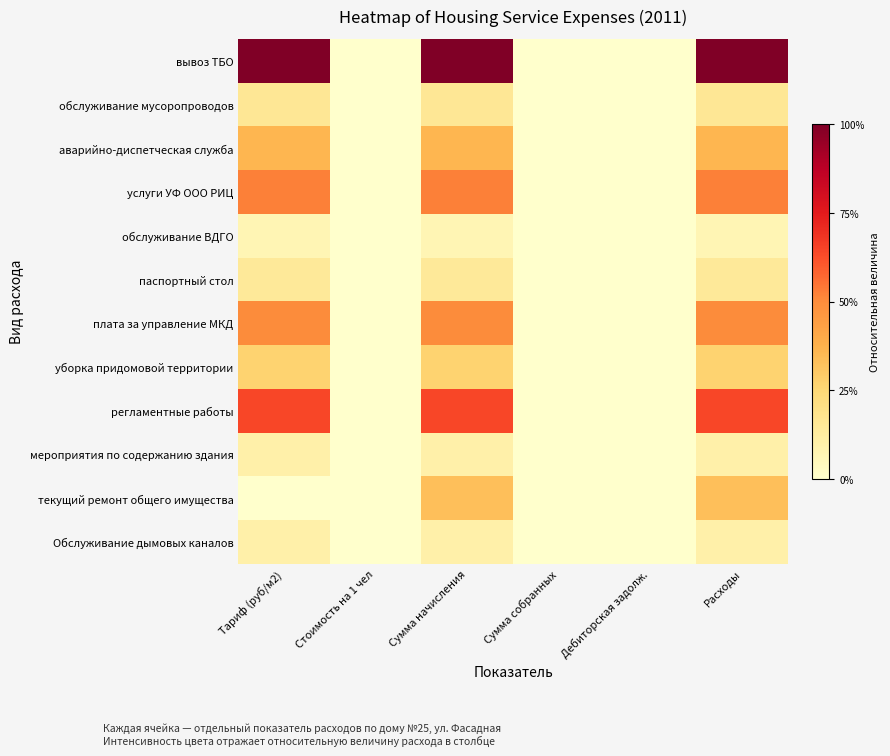

Which series has the largest total across all categories?

вывоз ТБО